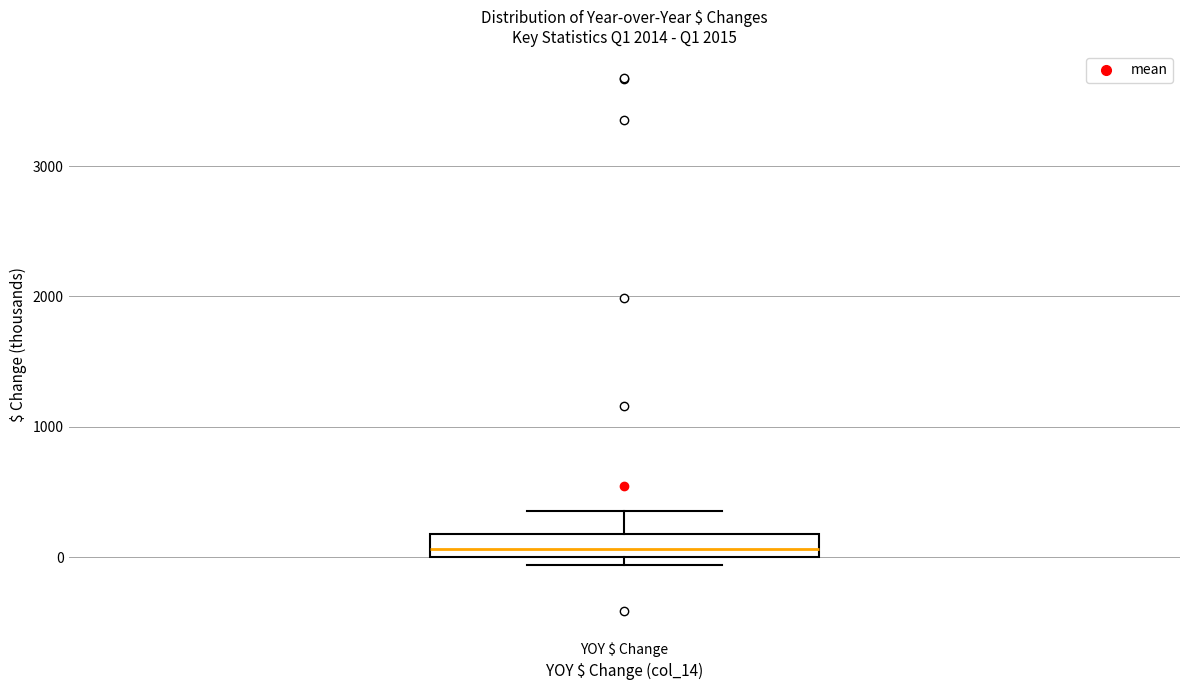

Transcribe this box plot: give where the median line is, the range the box spans, and where the two whiskers end, as read against the y-axis. The values are not printed on the chart, so give them approximately, as read against the axis.

median 100, box 0 to 200, whiskers -100 to 400